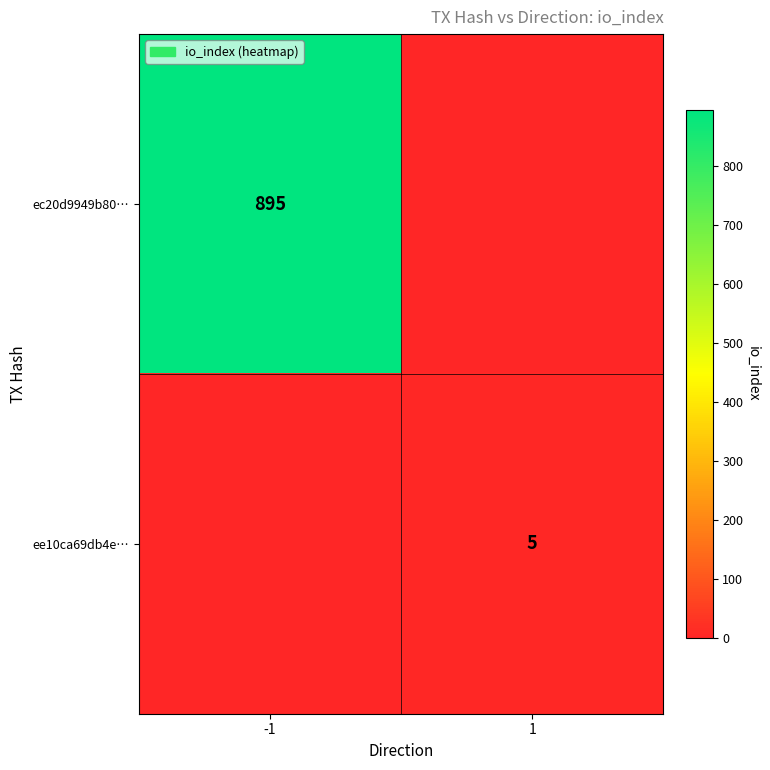

True or false: ec20d9949b80… has a value of 1268 at -1.

False